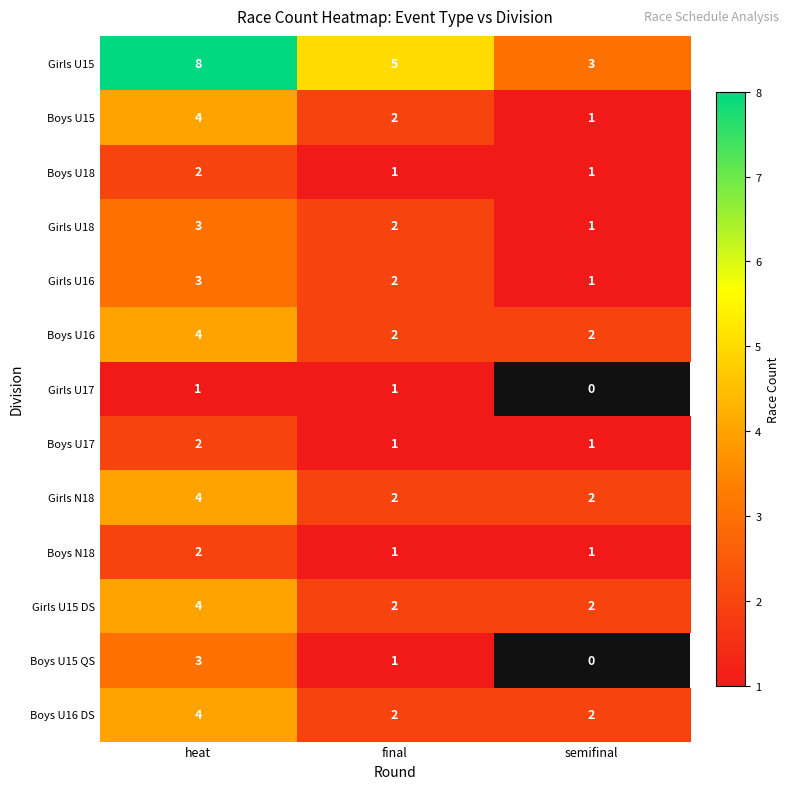

What is the sum of the Girls U18 values at final and heat?

5